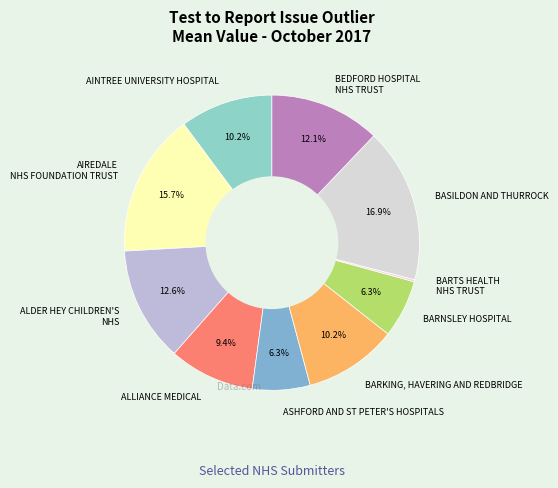

Does any single category account for the majority?

No